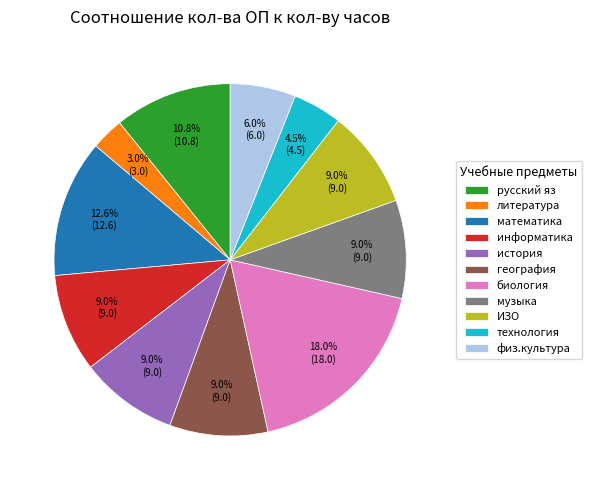

Approximately how many times larger is the value at информатика compared to музыка?

1.0